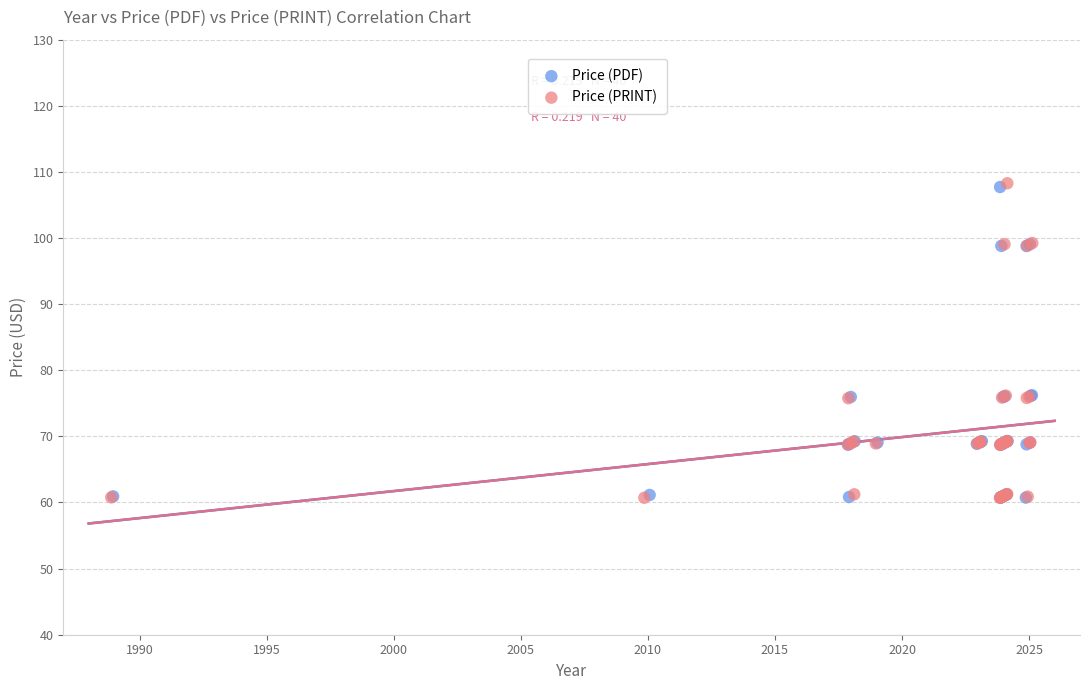

Which series has the largest Y range (max minus min)?

Price (PRINT)